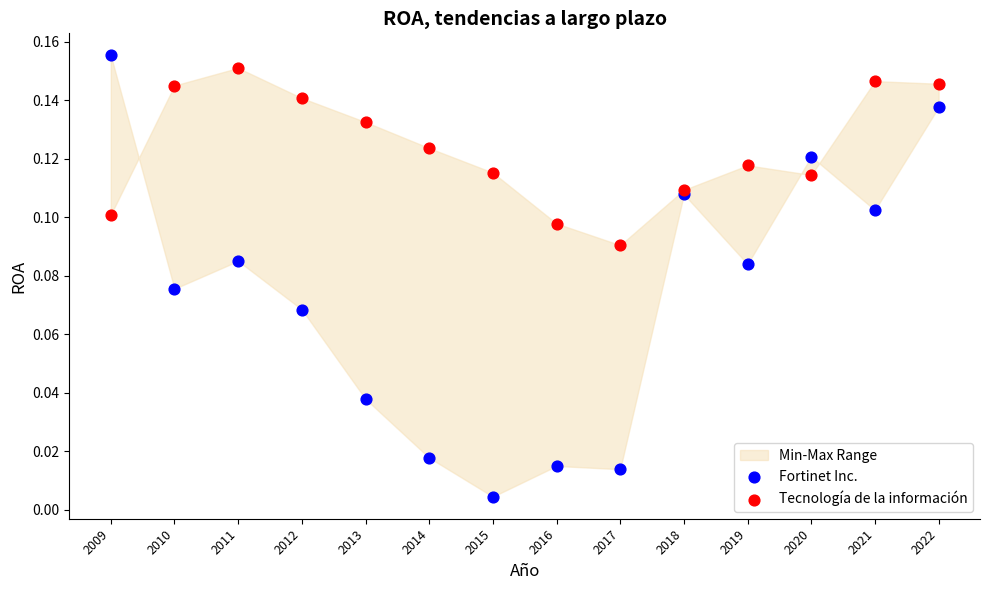

Which series reaches the minimum Y coordinate?

Fortinet Inc.